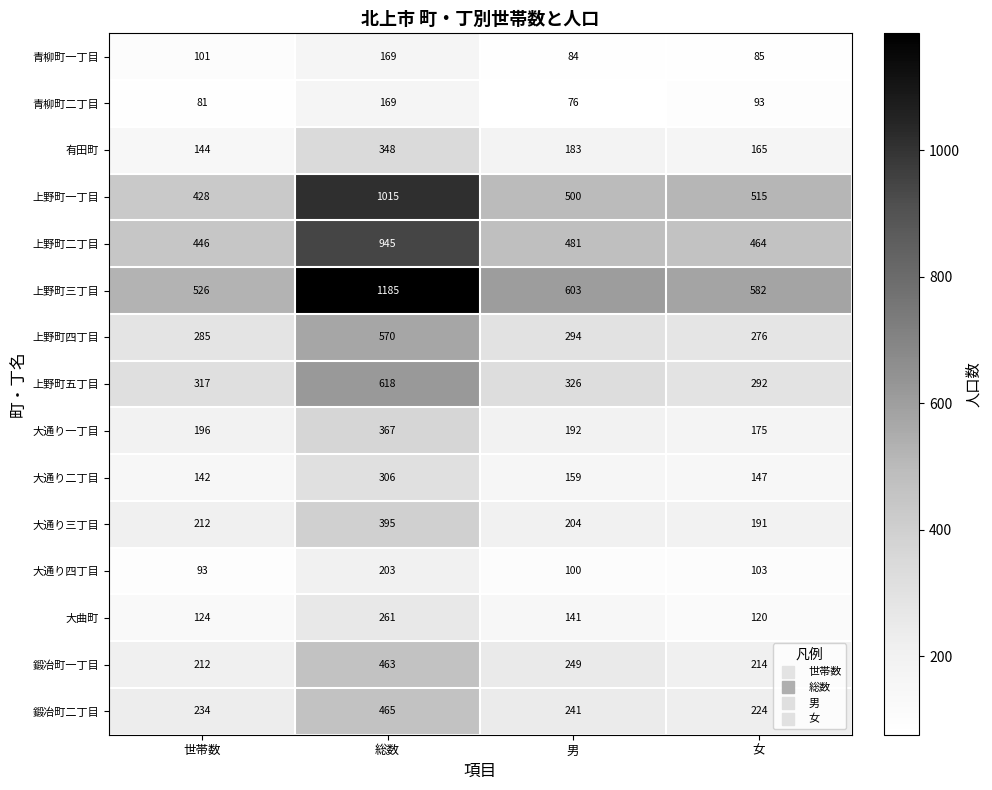

What is the approximate value of 大通り二丁目 at 女?

147